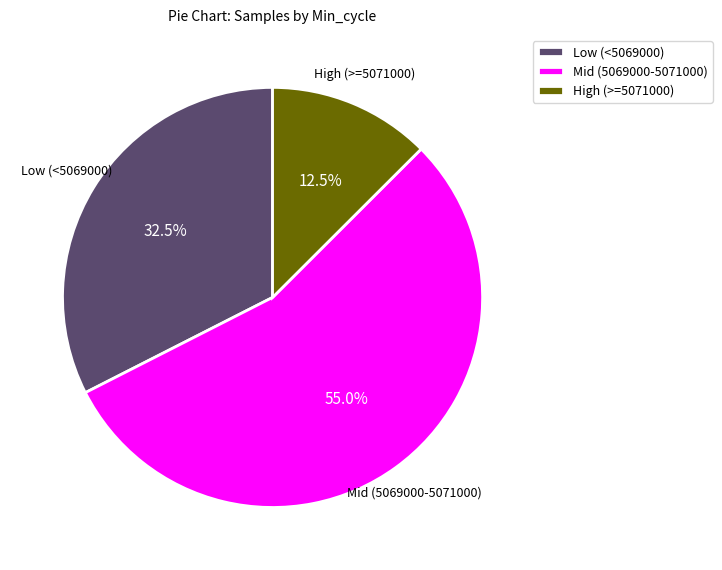

How much of the chart is everything except High (>=5071000)?

87.5%